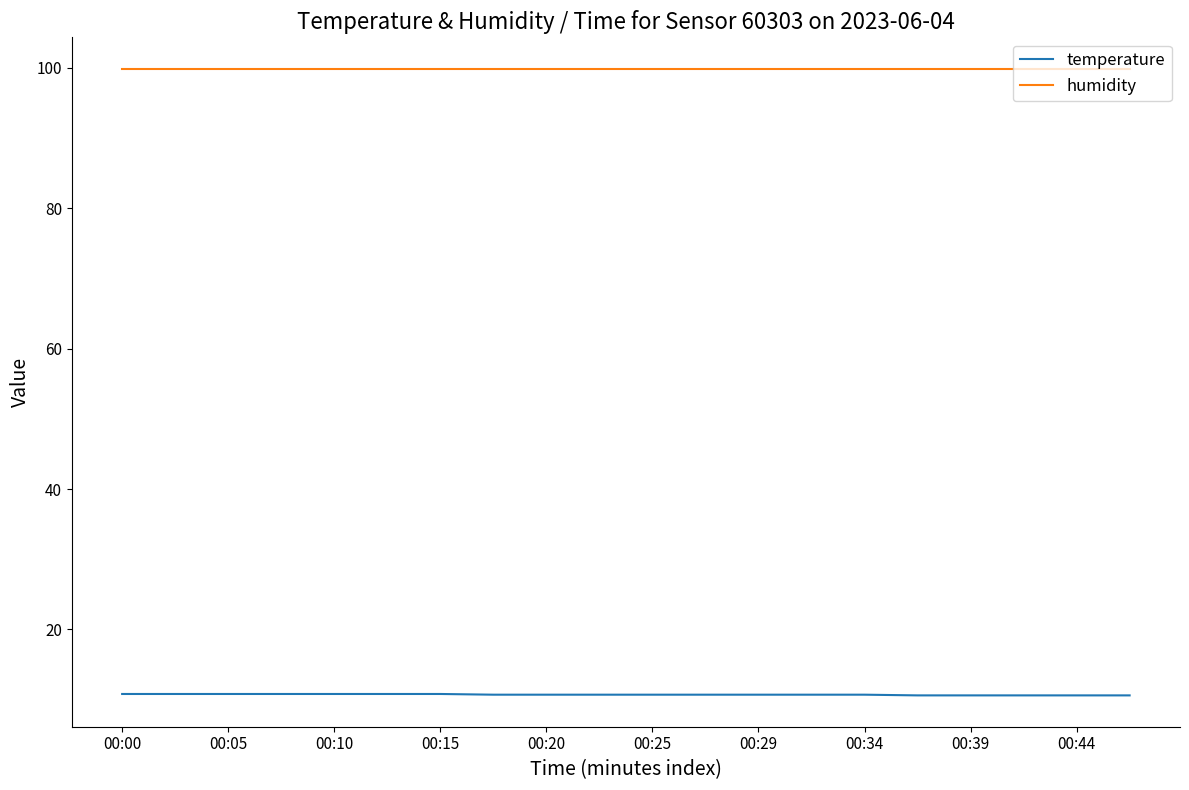

True or false: humidity and temperature cross at least once.

False